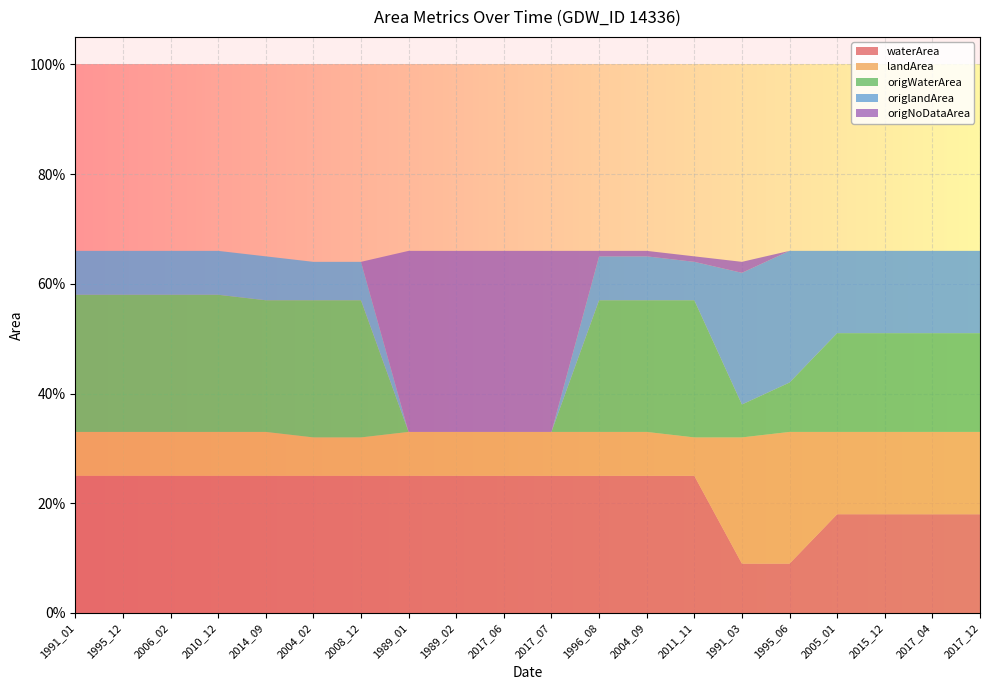

Reading left to right, list all the values displayed in this chart.

waterArea: 0.2	0.2	0.2	0.2	0.2	0.2	0.2	0.2	0.2	0.2	0.2	0.2	0.2	0.2	0.1	0.1	0.2	0.2	0.2	0.2
landArea: 0.1	0.1	0.1	0.1	0.1	0.1	0.1	0.1	0.1	0.1	0.1	0.1	0.1	0.1	0.2	0.2	0.1	0.1	0.1	0.1
origWaterArea: 0.2	0.2	0.2	0.2	0.2	0.2	0.2	0.0	0.0	0.0	0.0	0.2	0.2	0.2	0.1	0.1	0.2	0.2	0.2	0.2
origlandArea: 0.1	0.1	0.1	0.1	0.1	0.1	0.1	0.0	0.0	0.0	0.0	0.1	0.1	0.1	0.2	0.2	0.1	0.1	0.1	0.1
origNoDataArea: 0.0	0.0	0.0	0.0	0.0	0.0	0.0	0.3	0.3	0.3	0.3	0.0	0.0	0.0	0.0	0.0	0.0	0.0	0.0	0.0